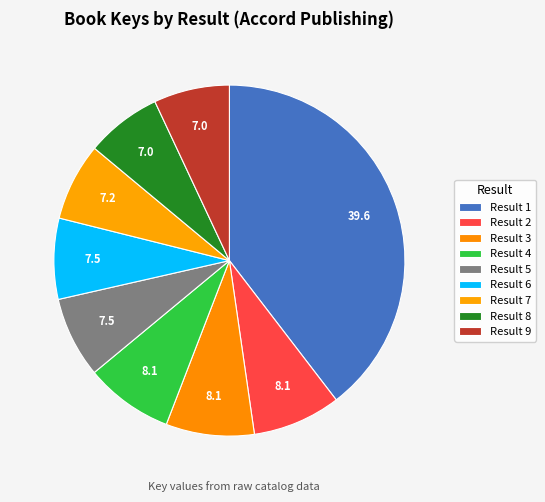

Rank the categories by value from lowest to highest.

9, 8, 7, 6, 5, 4, 3, 2, 1